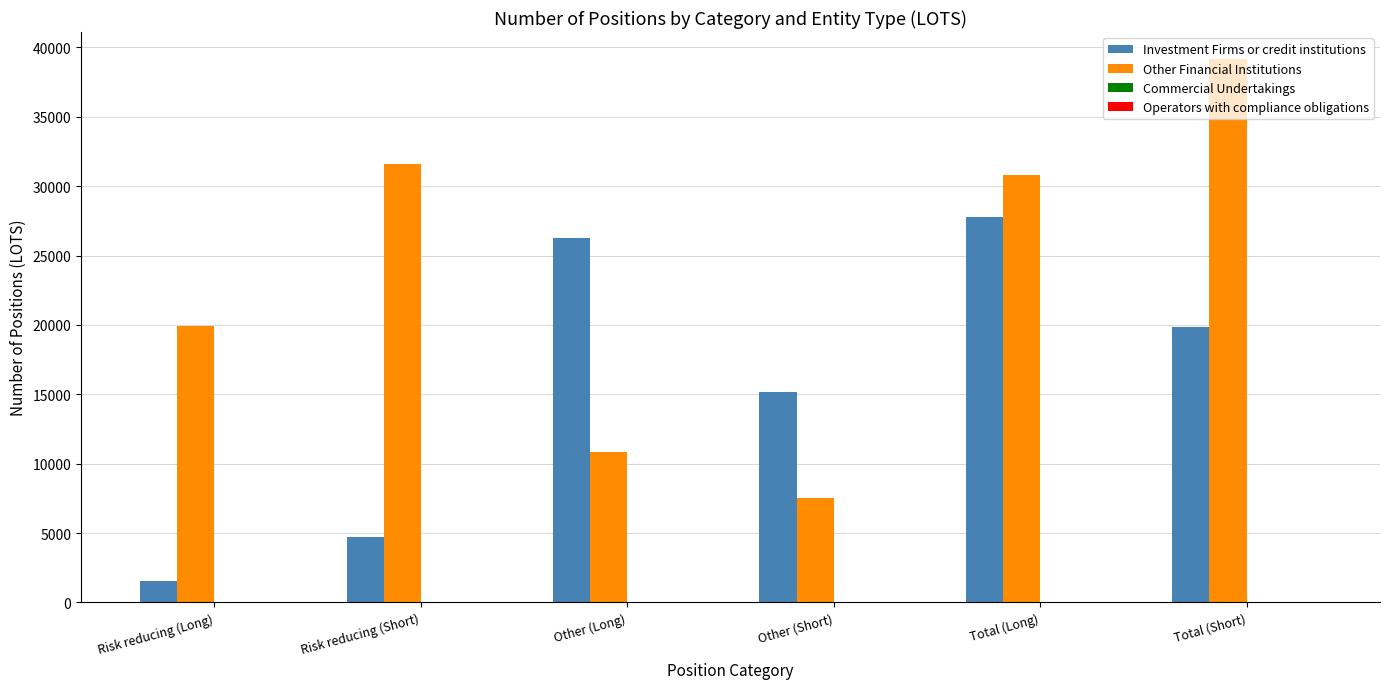

What position from the right is Other (Long)?

4